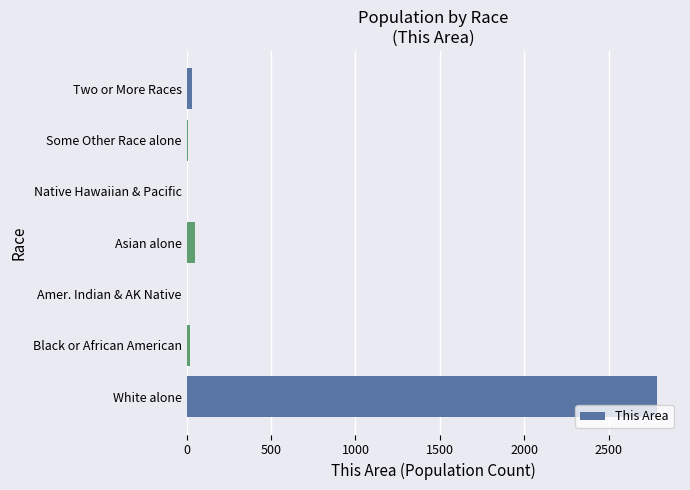

Is it true that the value at White alone is 3711?

False